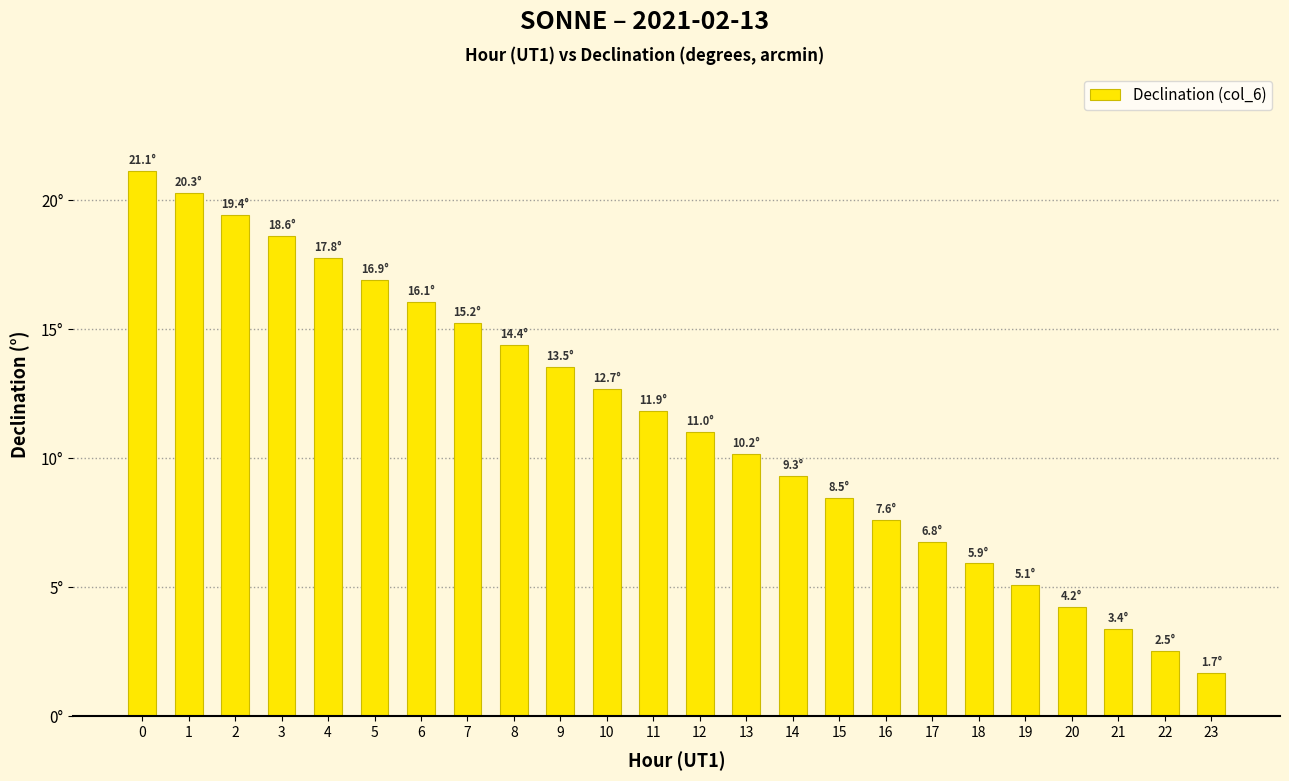

What is the maximum value shown in the chart?

21.1